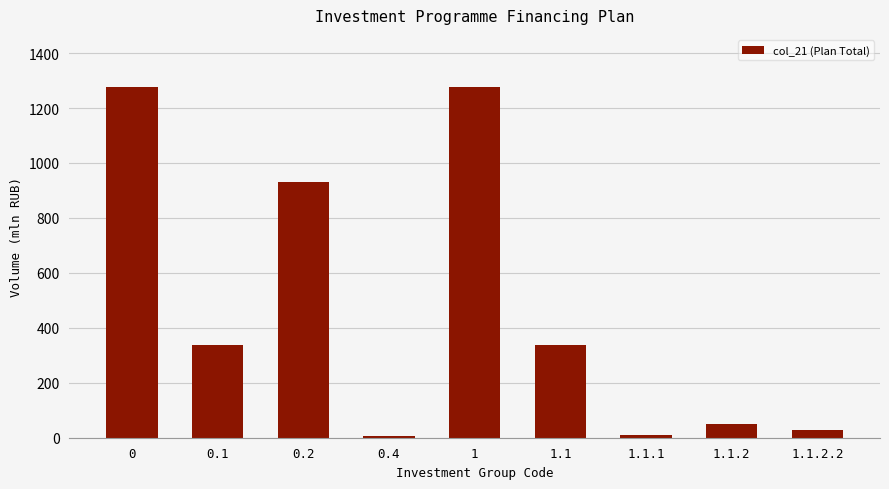

What is the sum of the values at 1.1.2.2 and 0?

1303.5